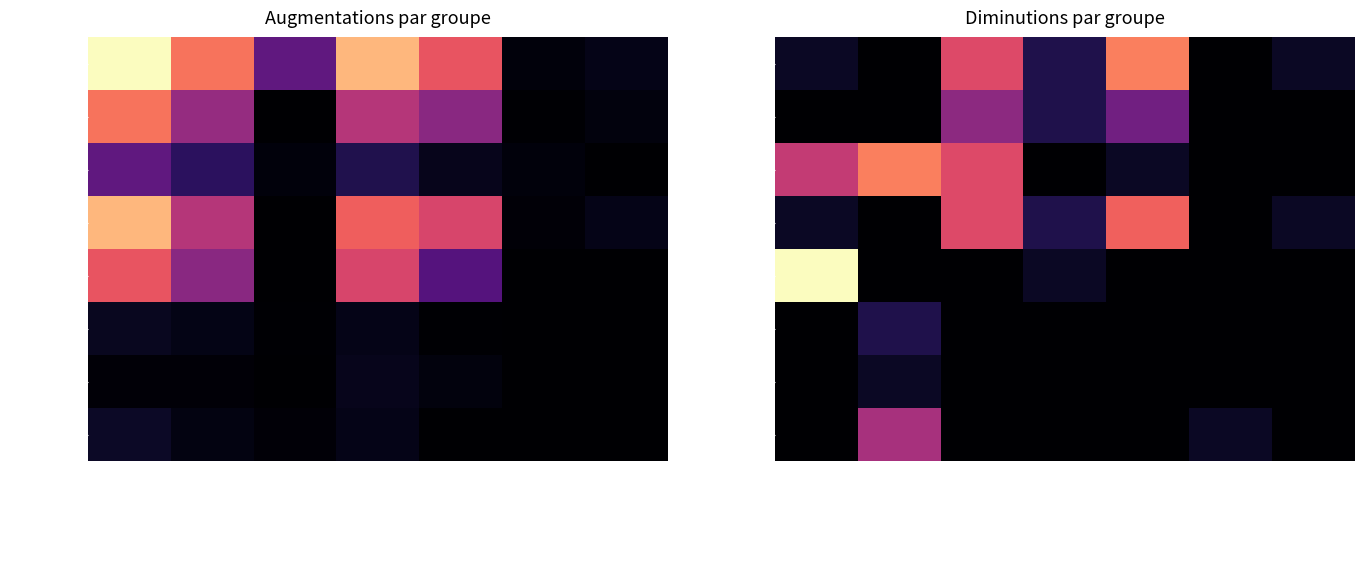

What is the sum of the UE-28/AELE values at Décès and Départ autre canton?

5